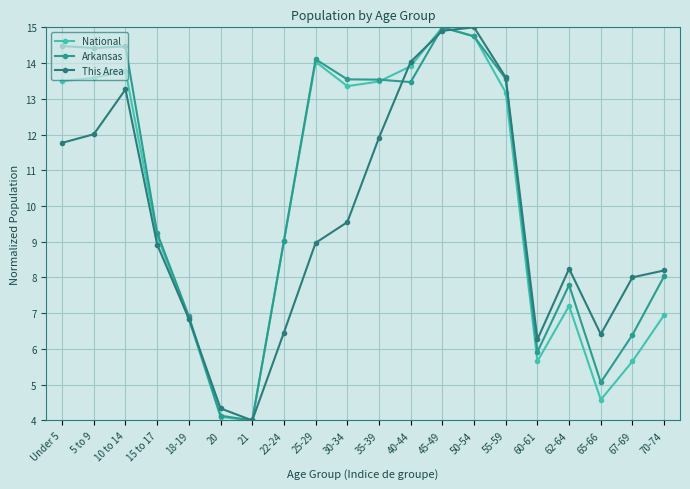

What is the value of the This Area point at the 18th from the left?

6.4